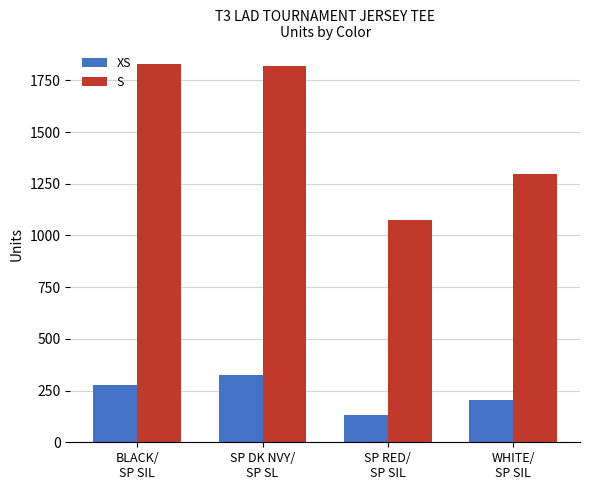

What position from the right is SP DK NVY/
SP SL?

3